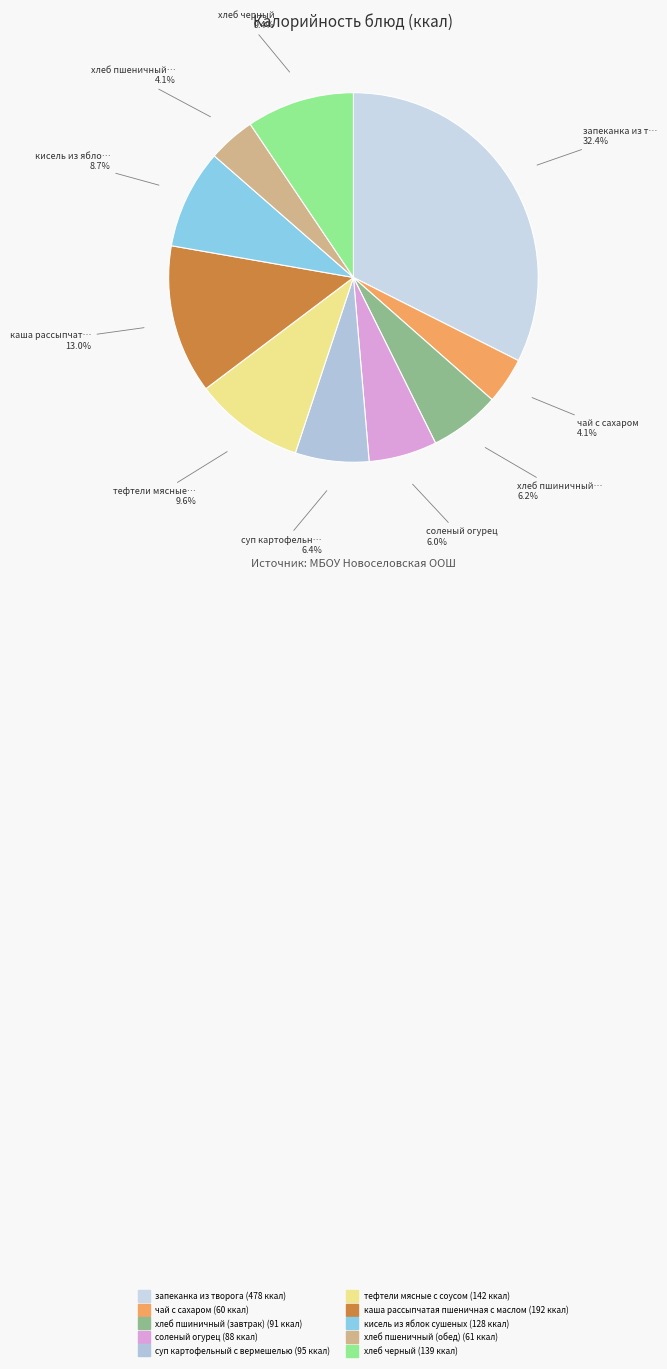

Is there a majority slice in this chart?

No